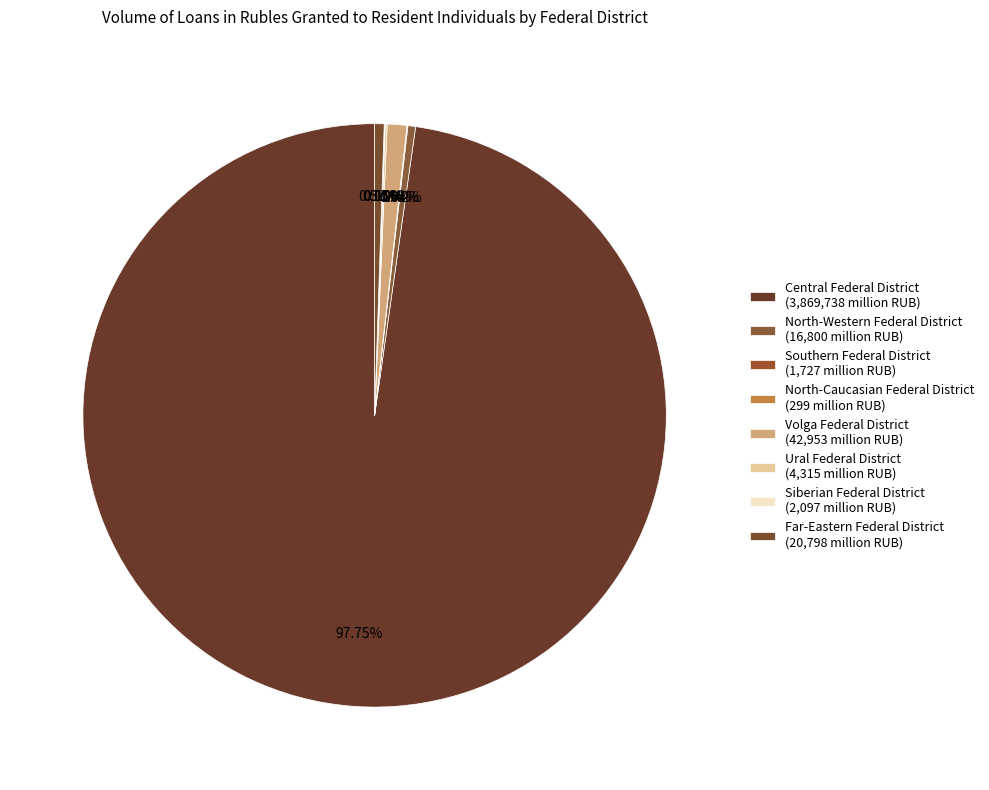

The Siberian Federal District slice represents 0% of the pie. True or false?

True